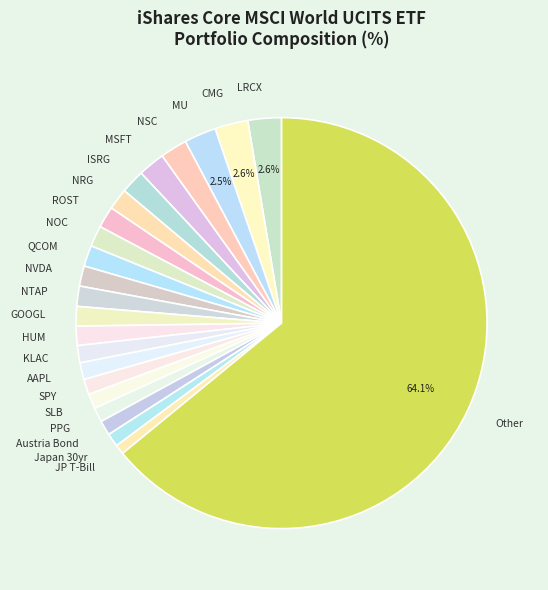

What is the largest slice in the pie chart?

Other